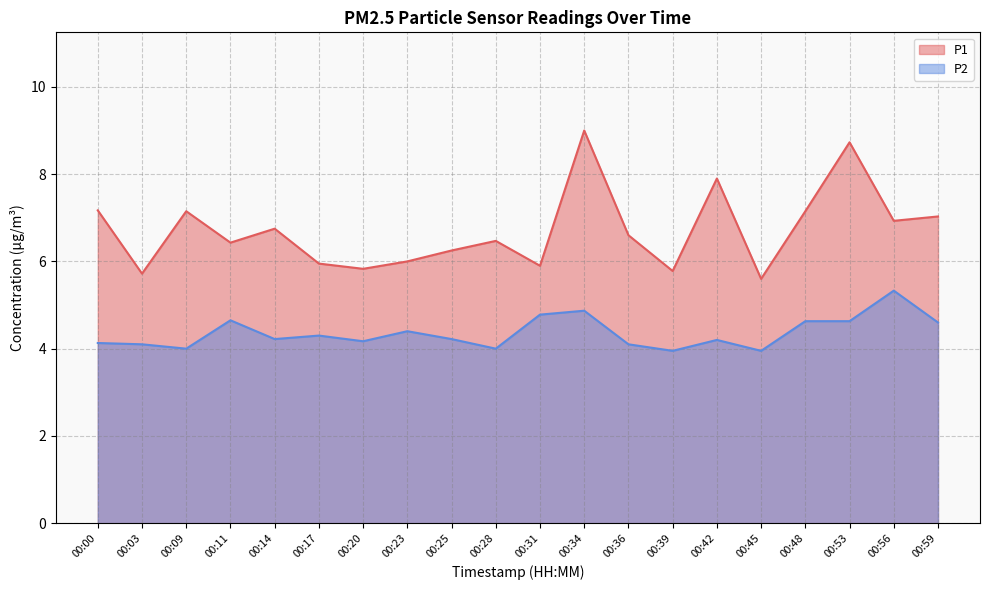

Does the chart have visible grid lines?

Yes